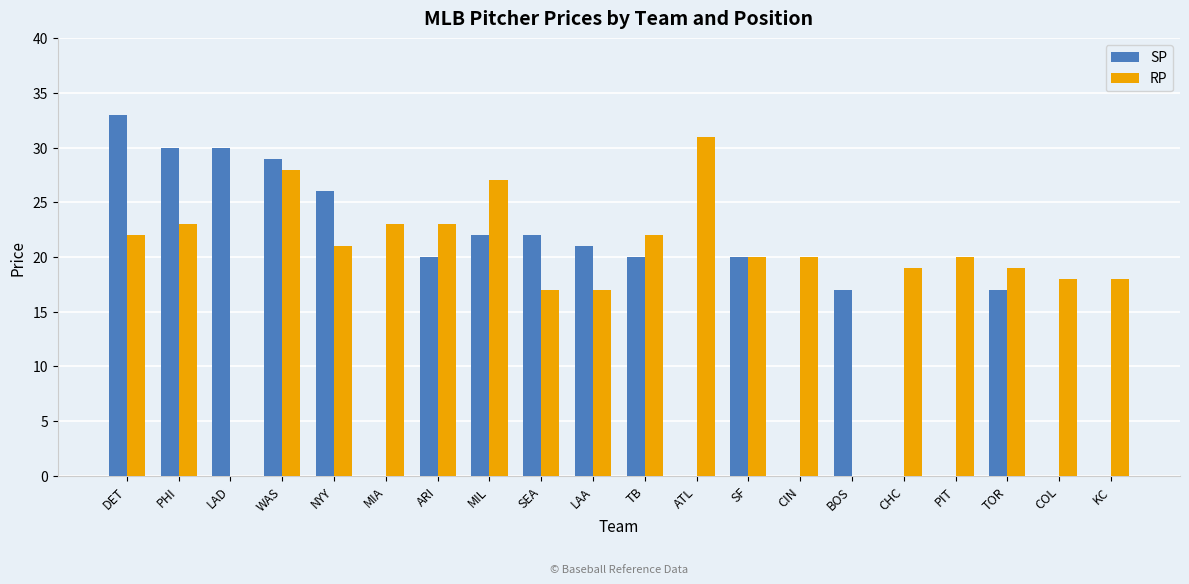

At which category is the sum across all series the highest?

WAS